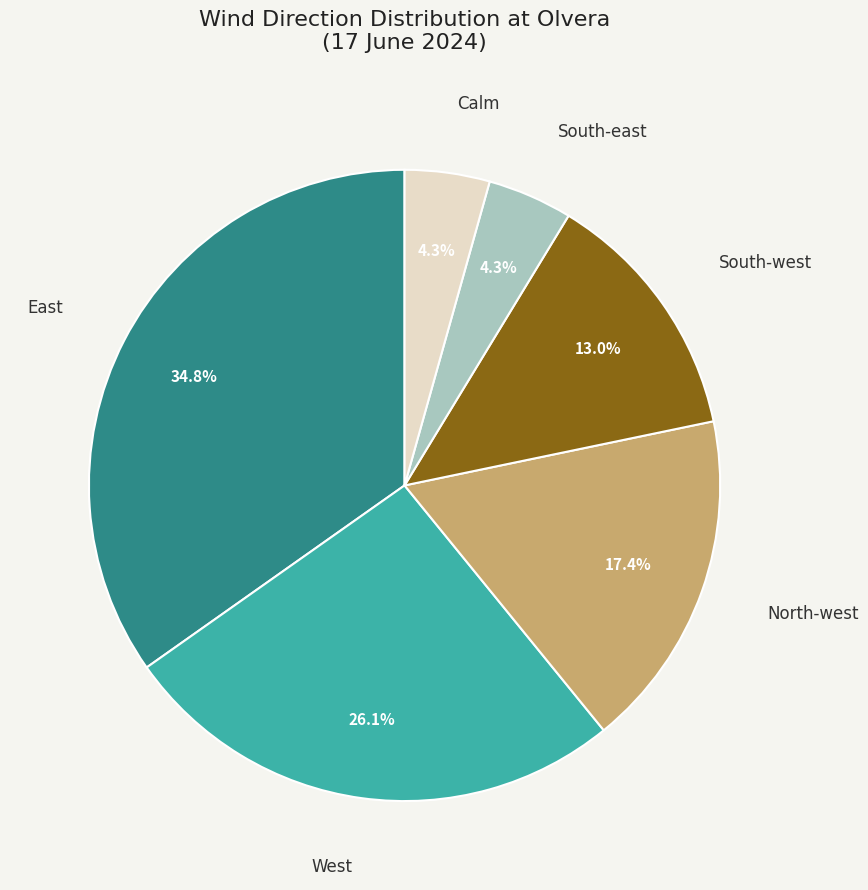

Is there any slice that represents more than half of the pie?

No